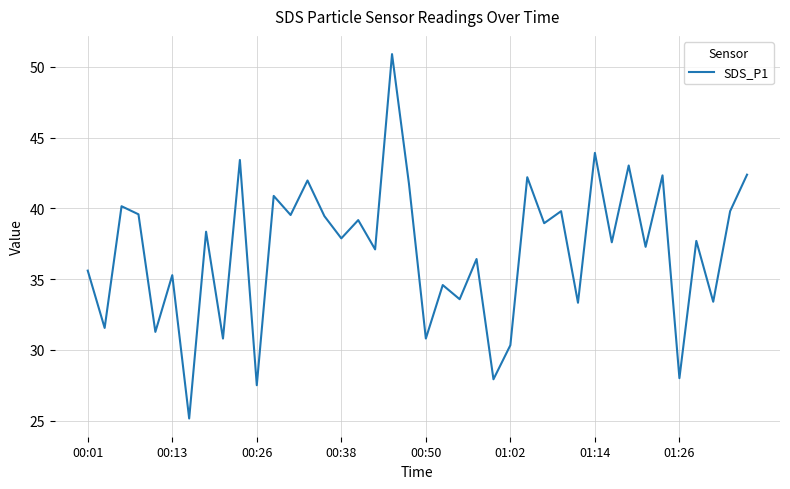

How many lines are shown in the chart?

1